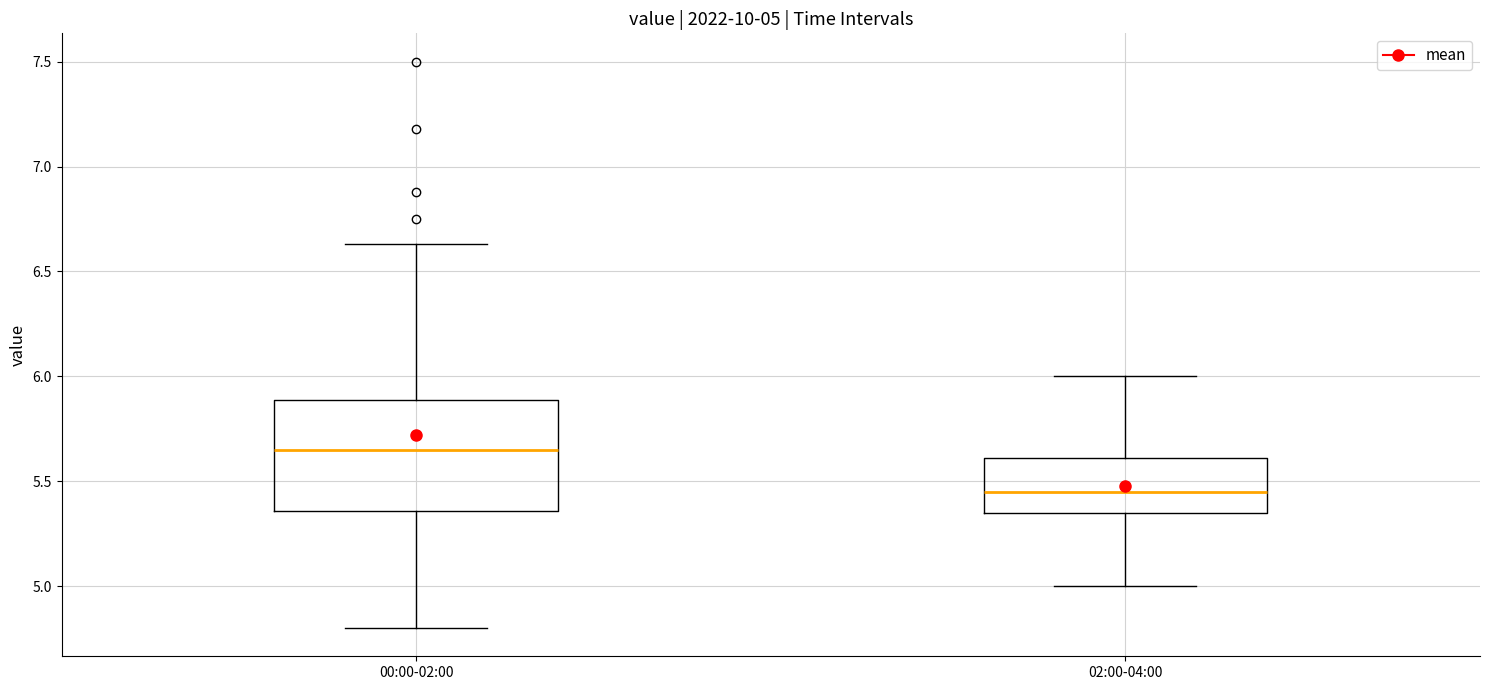

Comparing the boxes themselves (not the whiskers), which one is the tallest?

00:00-02:00